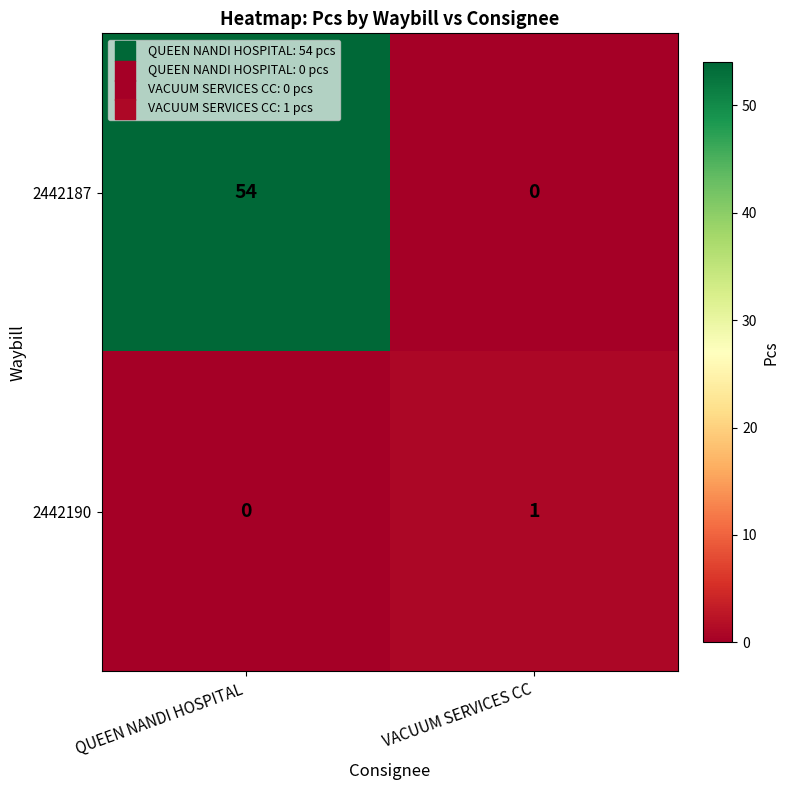

How many data points does each series have?

2